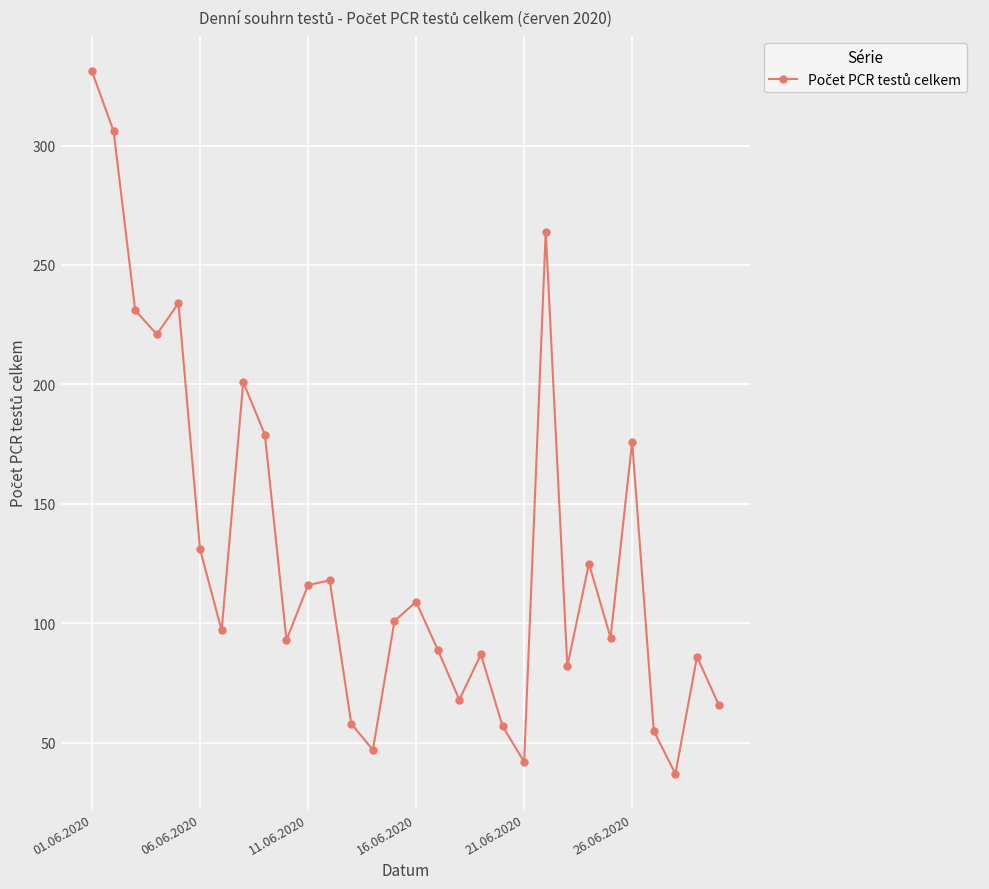

What is the value of the 3rd point from the left?

231